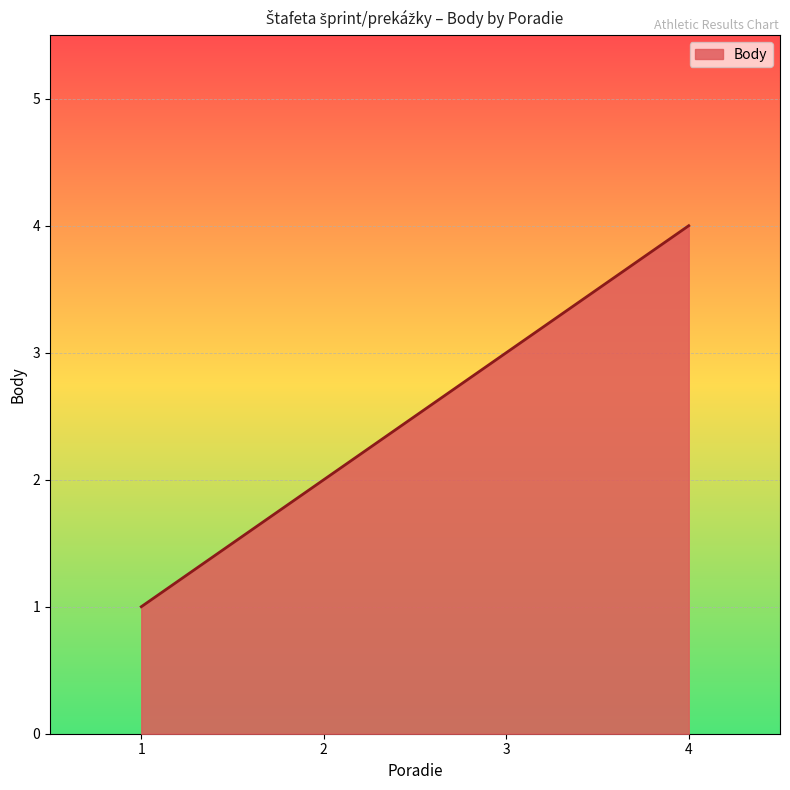

The chart shows a value of 1 at 1. True or false?

True